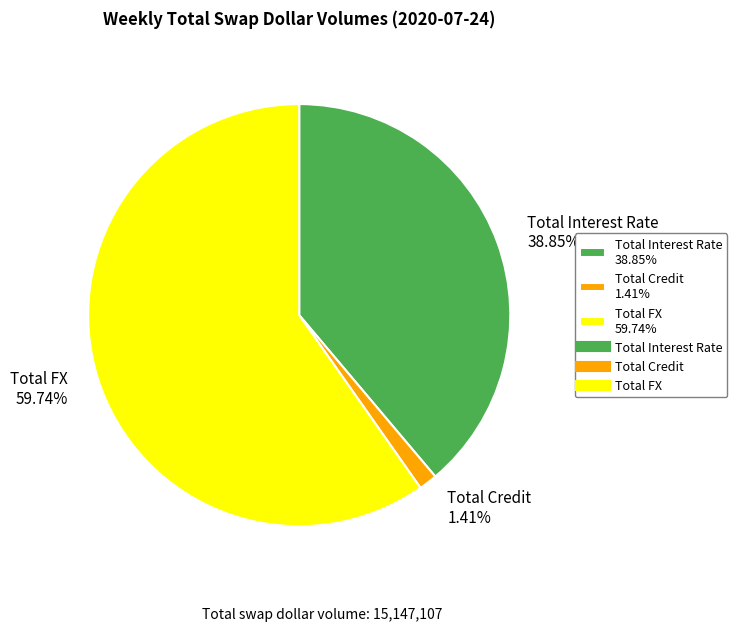

Is it true that Total FX is 67% of the pie?

False